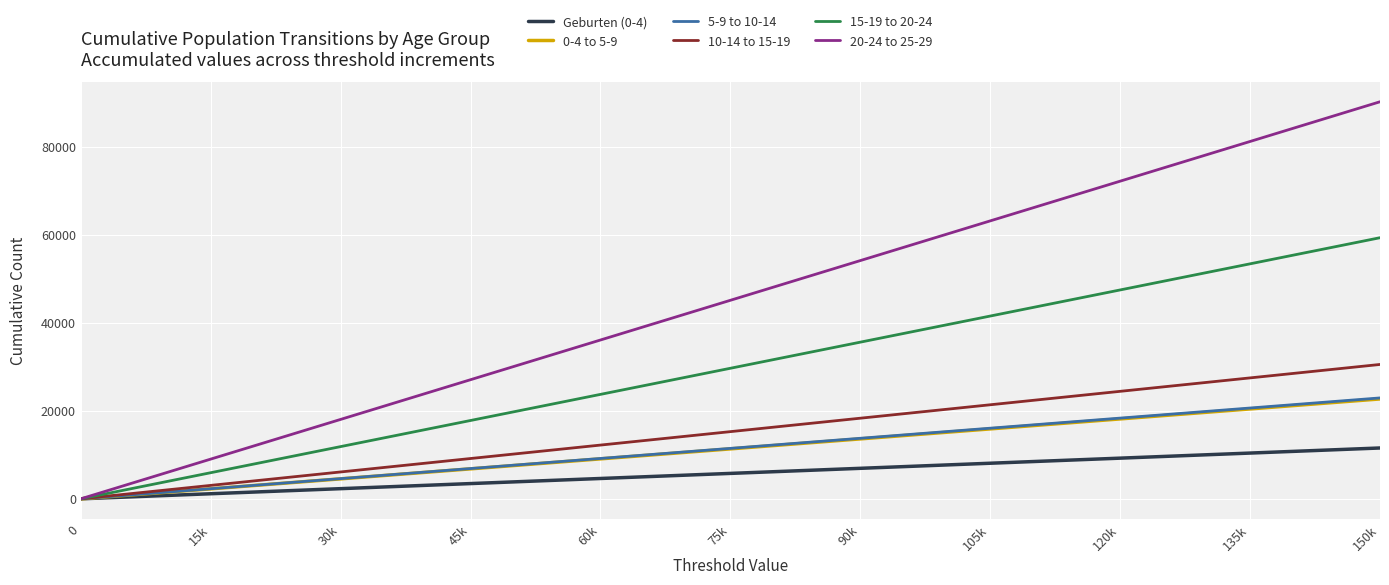

What is the greatest value displayed?

90206